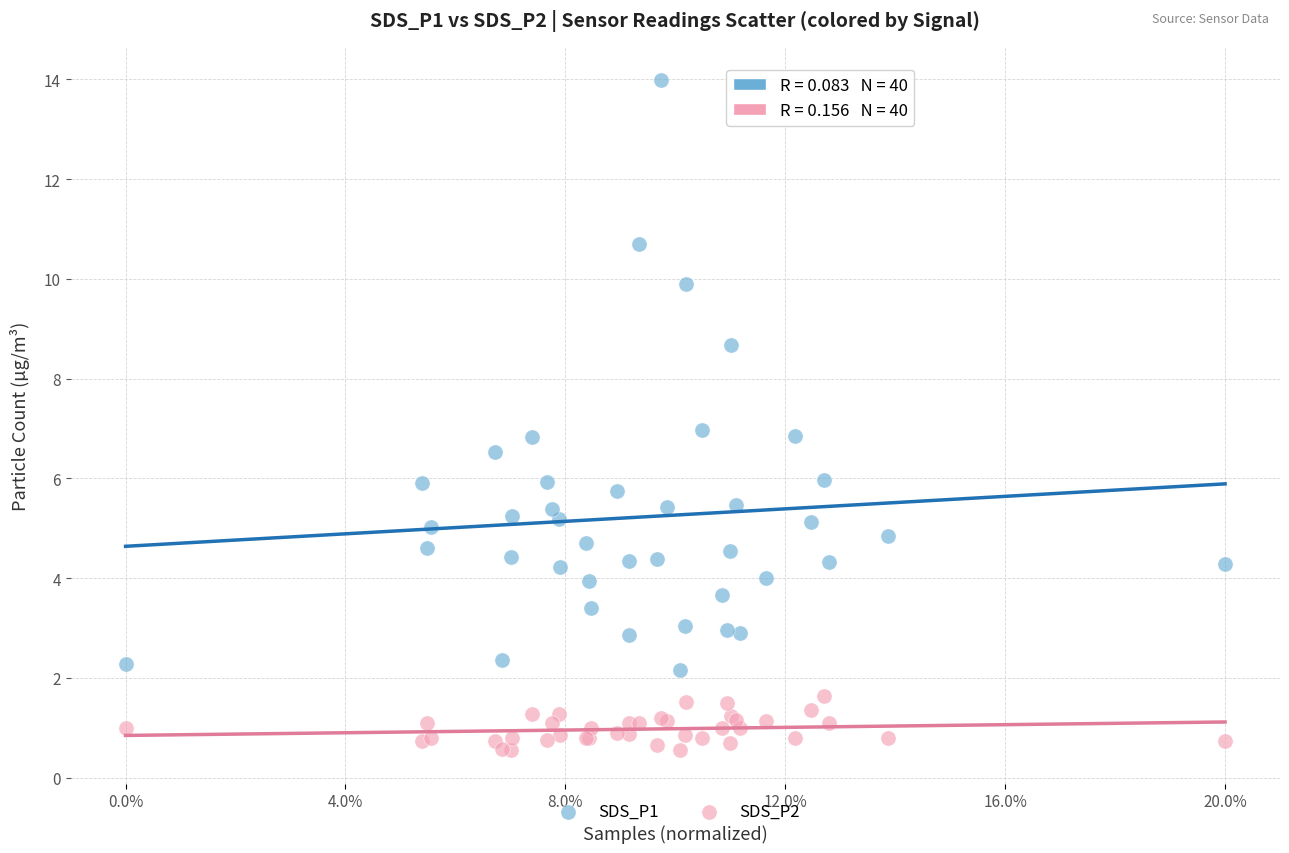

What is the X range (max minus min) for the scatter plot?

1.0